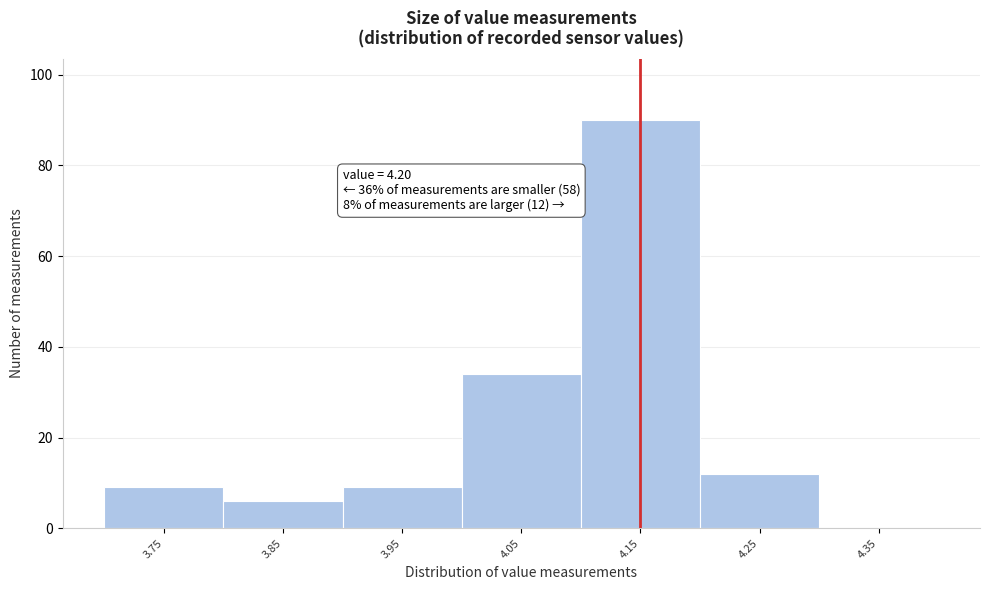

Reading left to right, what are all the values shown in this chart?

3.75=9	3.85=6	3.95=9	4.05=34	4.15=90	4.25=12	4.35=0